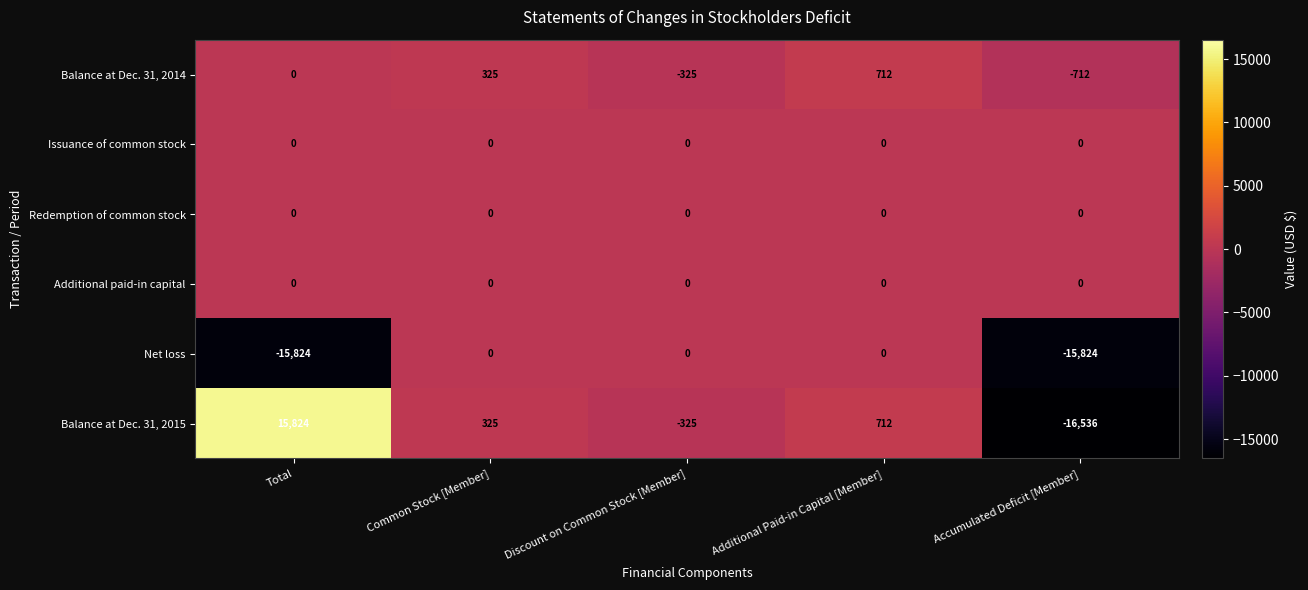

At which category is the sum across all series the highest?

Additional Paid-in Capital [Member]